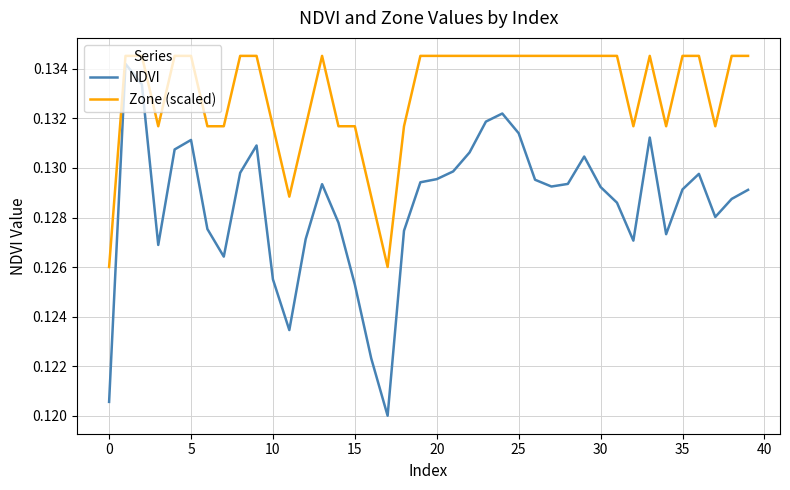

Which series has the largest total across all categories?

Zone (scaled)